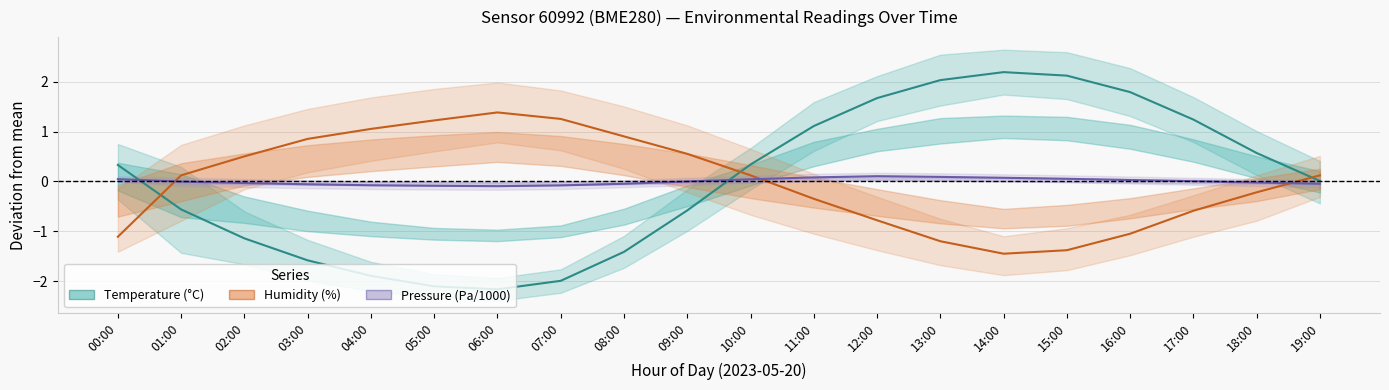

Which series has the largest total across all categories?

Temperature (°C)